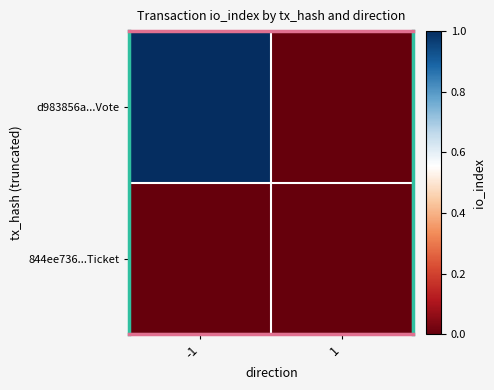

At how many categories does at least one series exceed 0?

1